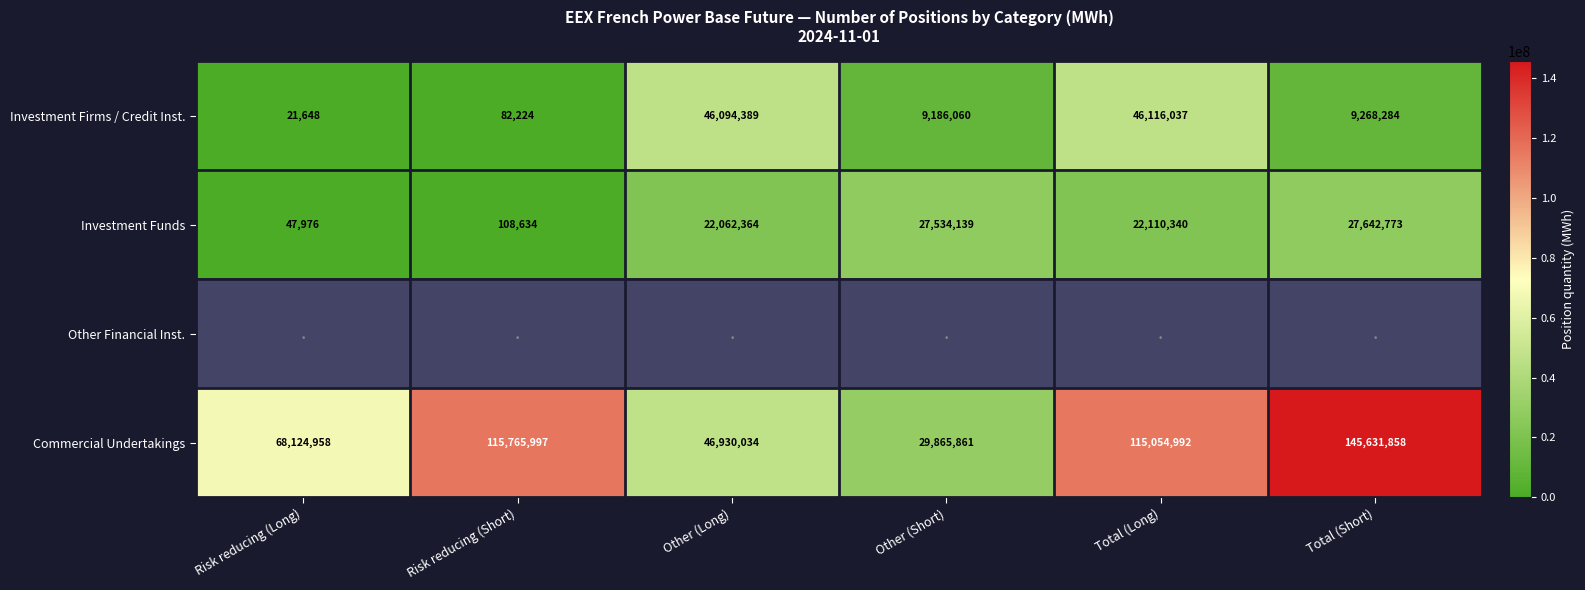

What is the maximum value for Commercial Undertakings?

145631858